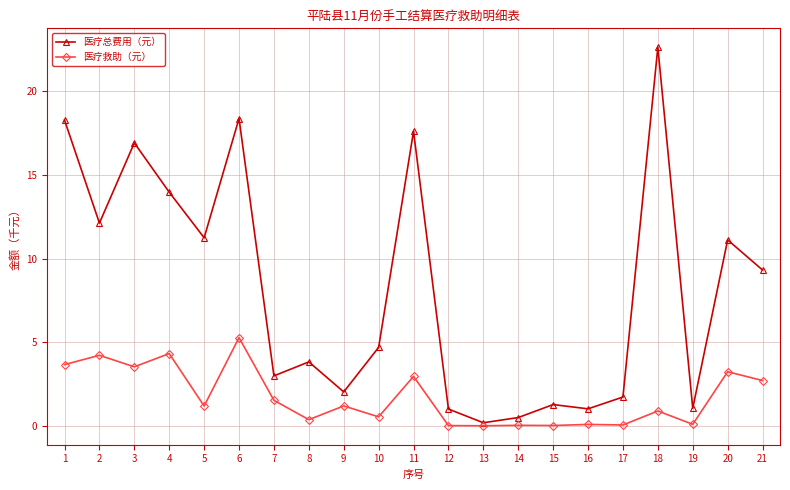

Rank the series by their average value, from highest to lowest.

医疗总费用（元）, 医疗救助（元）